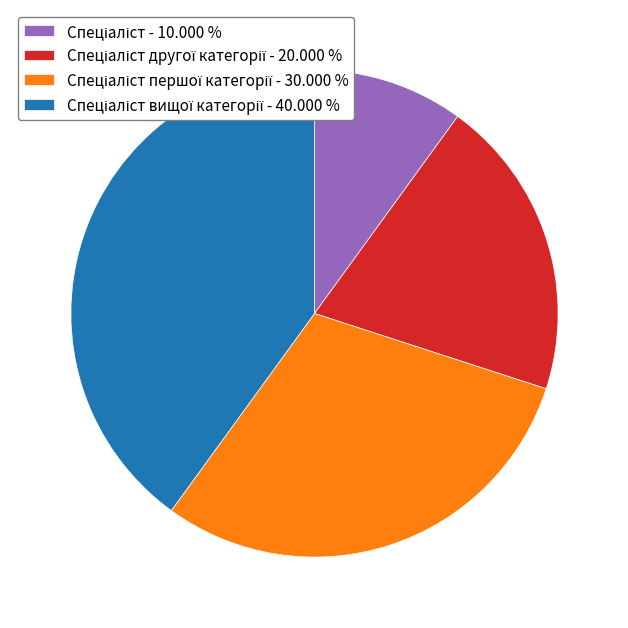

Is there a majority slice in this chart?

No